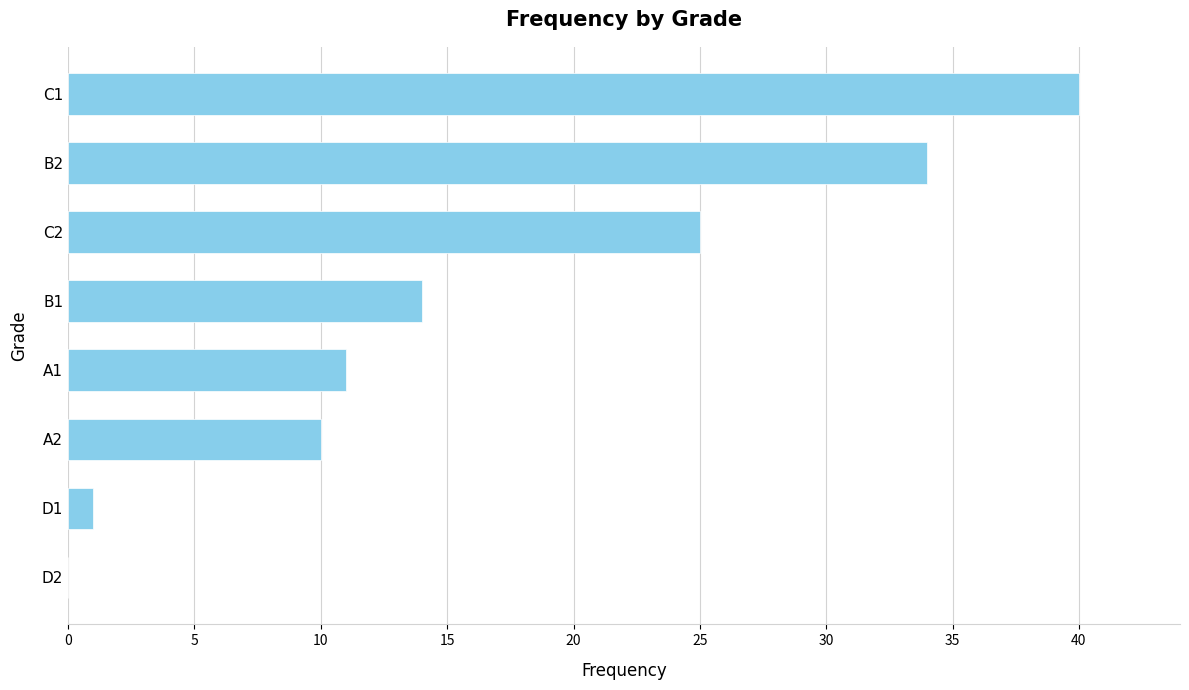

What is the change in value from D2 to B1?

+14